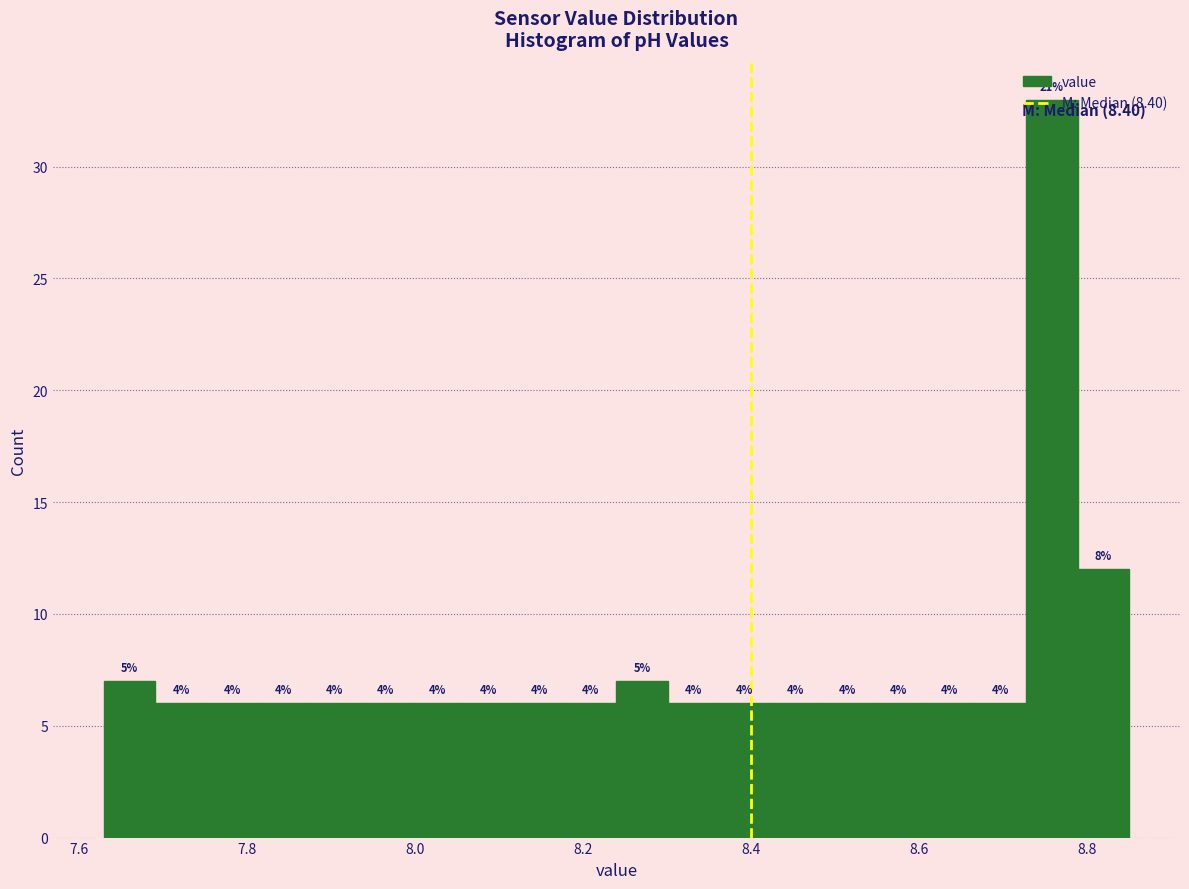

Around what value on the x-axis is the tallest bar? Give the approximate position of its centre, as read against the axis.

8.76